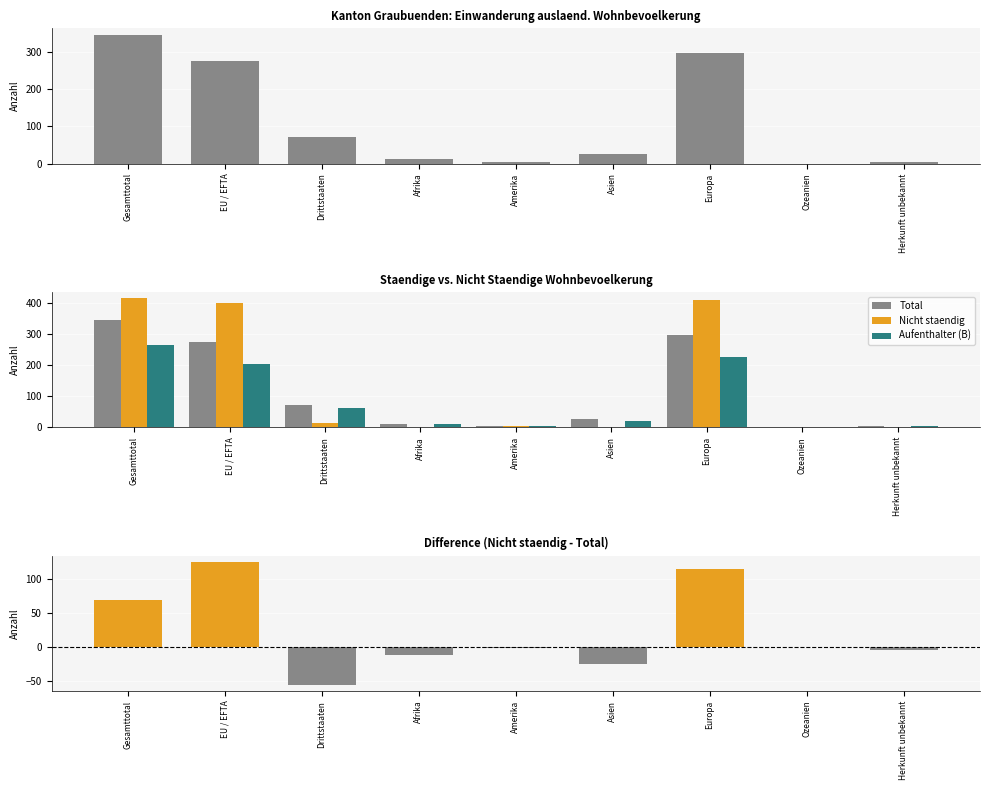

Is it true that Nicht staendig equals 290 at Herkunft unbekannt?

False